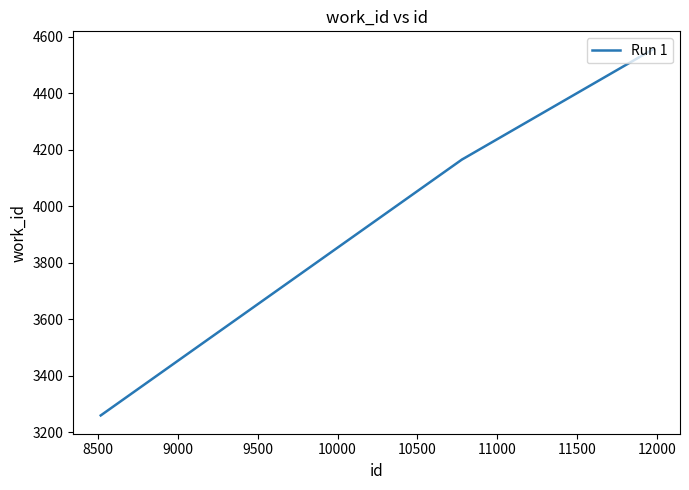

What is the difference between the second highest and minimum values?

908